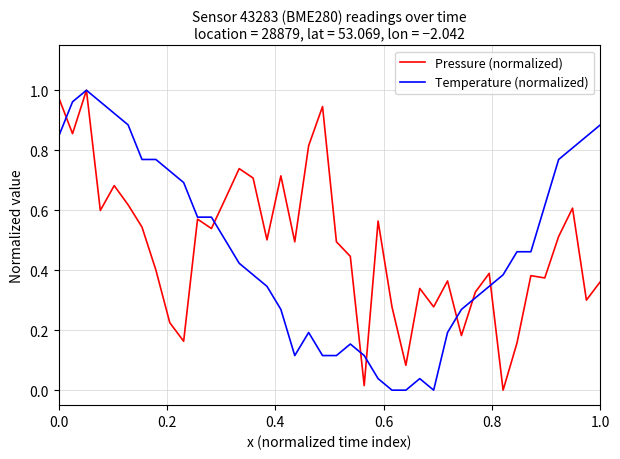

Between which two adjacent categories do Pressure (normalized) and Temperature (normalized) first intersect?

0.0 and 0.2